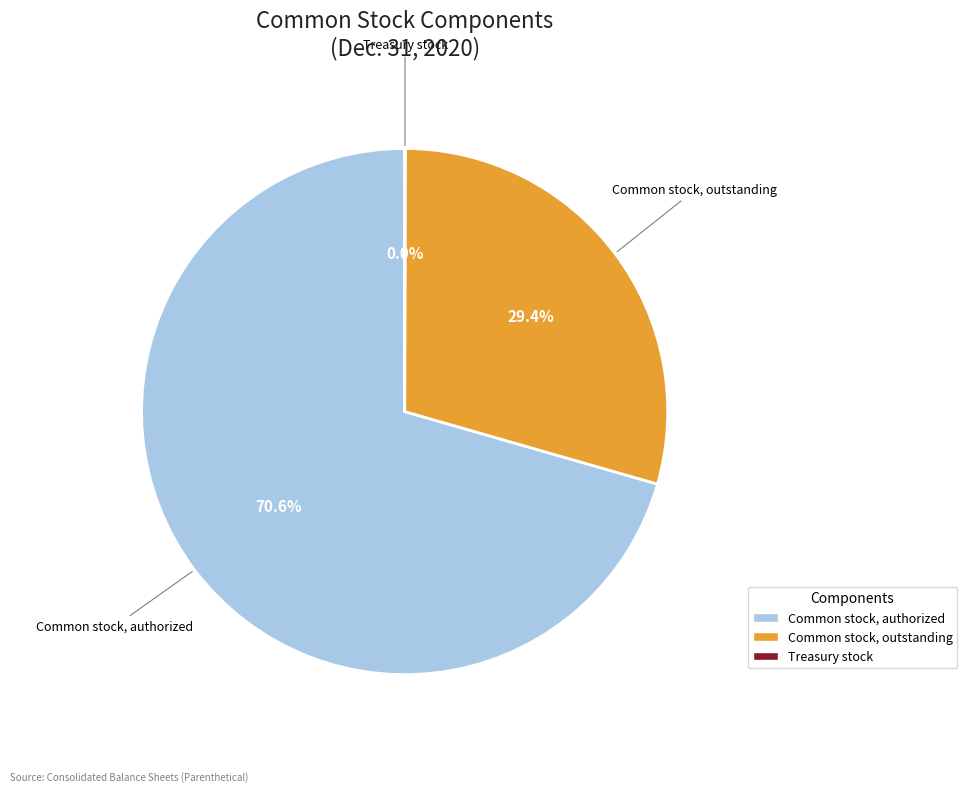

Combined, do Common stock, outstanding and Common stock, authorized account for over 50%?

Yes